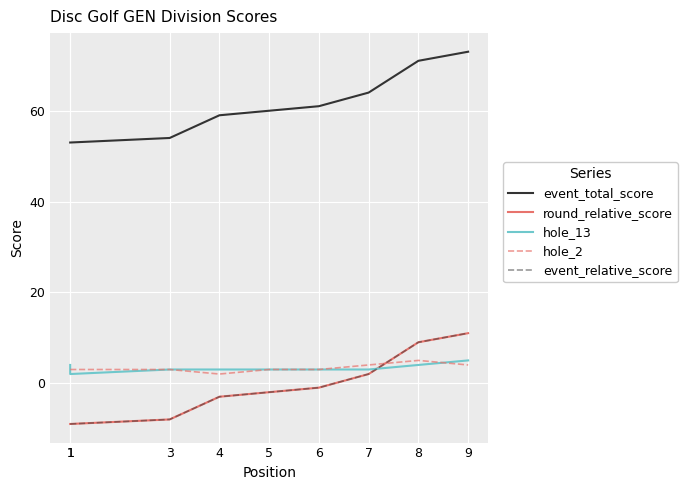

True or false: round_relative_score has more than 0 points higher than both neighbors.

False